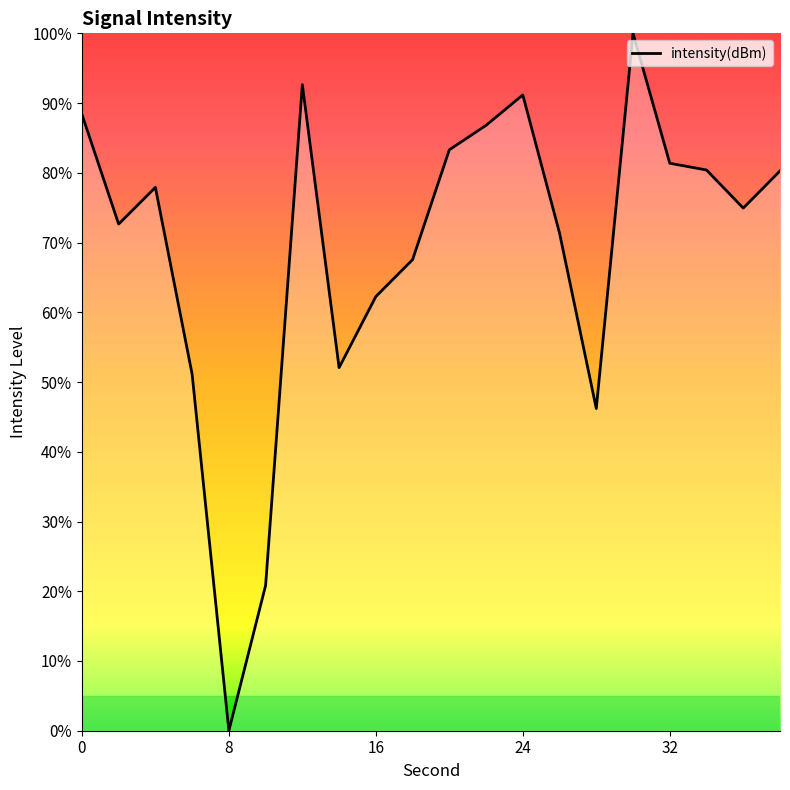

What is the greatest value displayed?

100.0